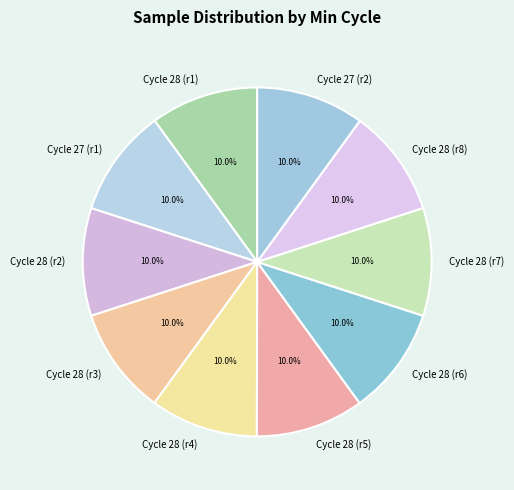

Combined, do Cycle 27 (r2) and Cycle 28 (r3) account for over 50%?

No